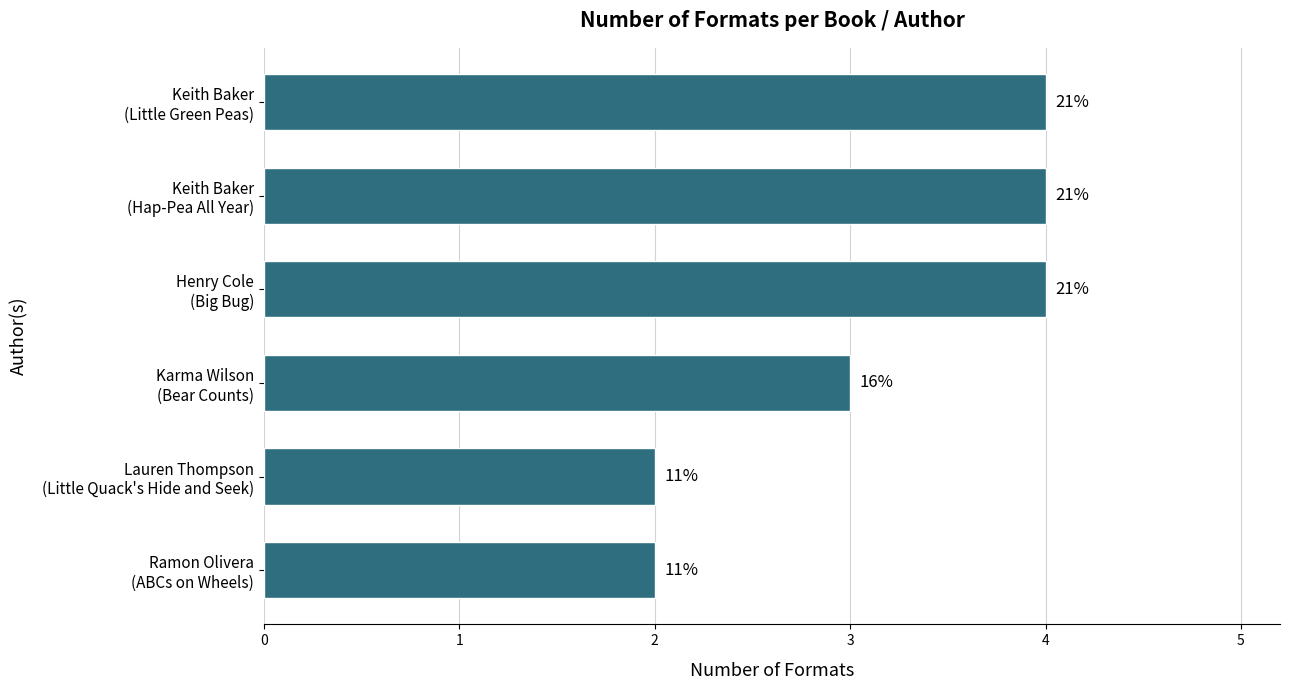

What is the difference between the maximum and minimum values?

2